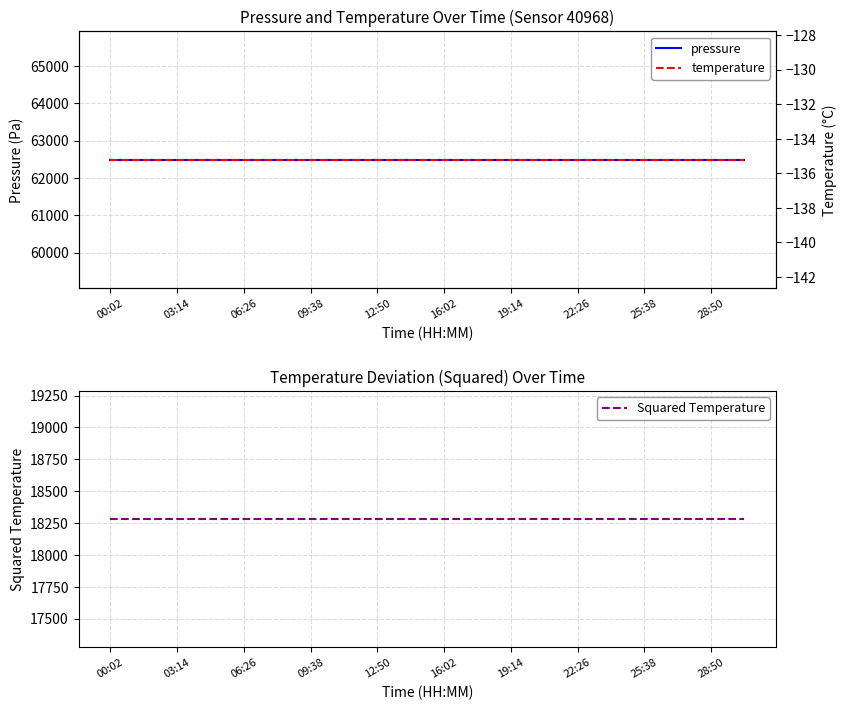

At which label is pressure closest to 62490?

00:02